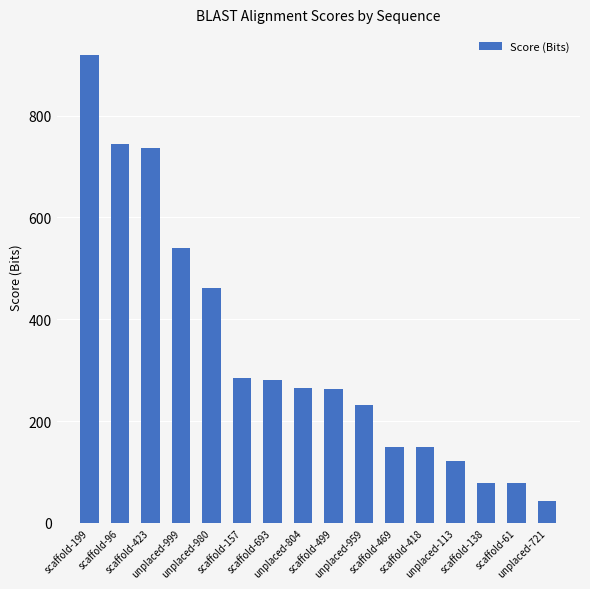

Count the number of data series in this chart.

1